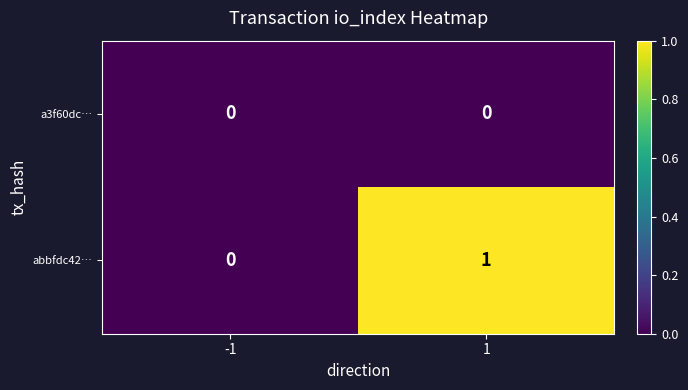

Which series changed the most between -1 and 1?

abbfdc42…